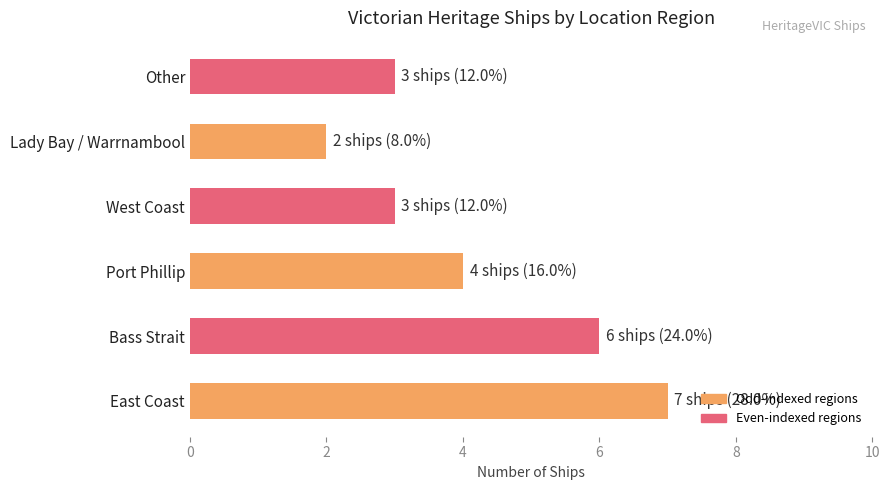

Reading bottom to top, transcribe all the data shown in this chart.

7	6	4	3	2	3